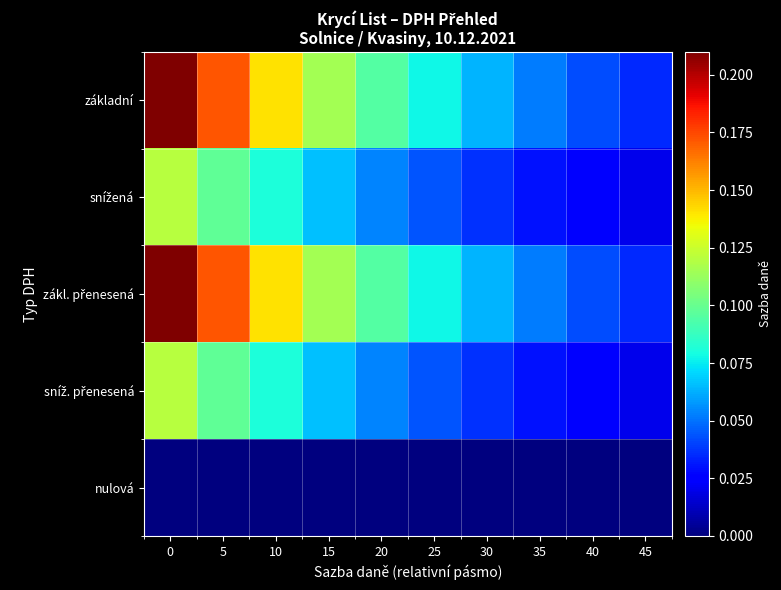

At 0, list the series in order from smallest to largest.

nulová, snížená, sníž. přenesená, základní, zákl. přenesená